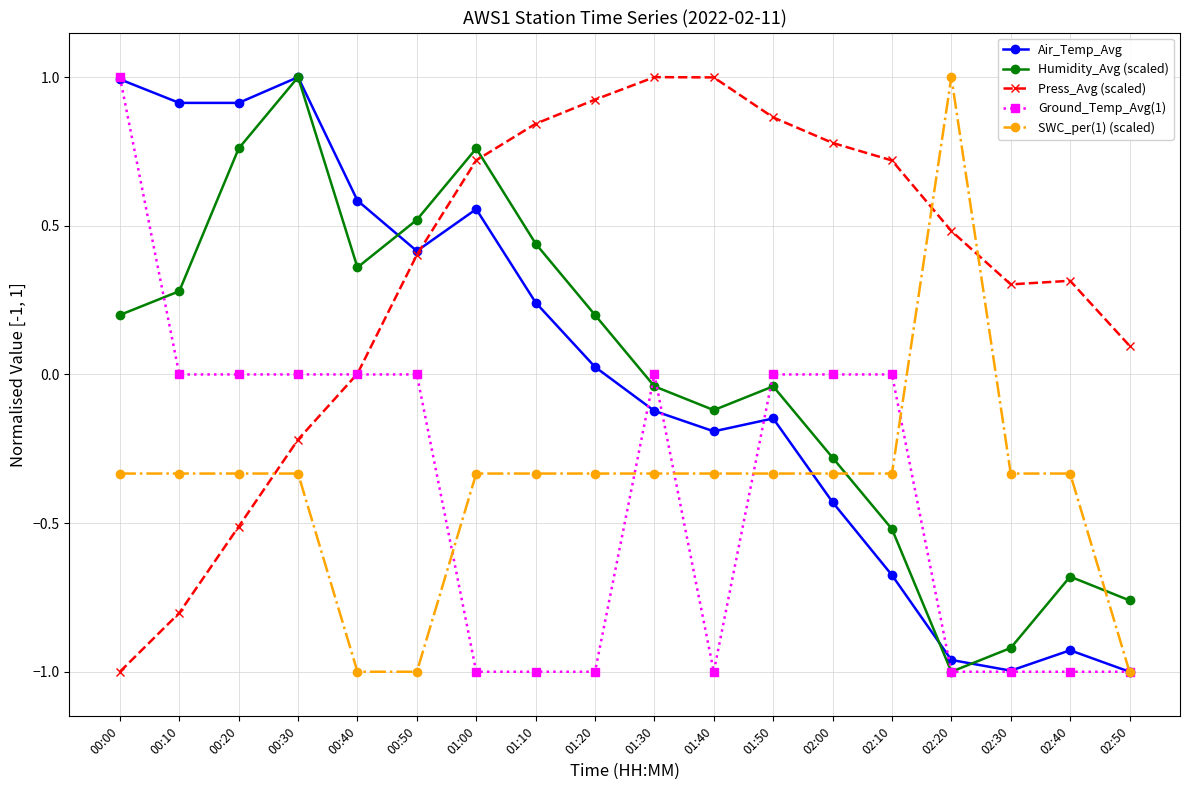

Which series changed the most between 00:10 and 02:30?

Air_Temp_Avg